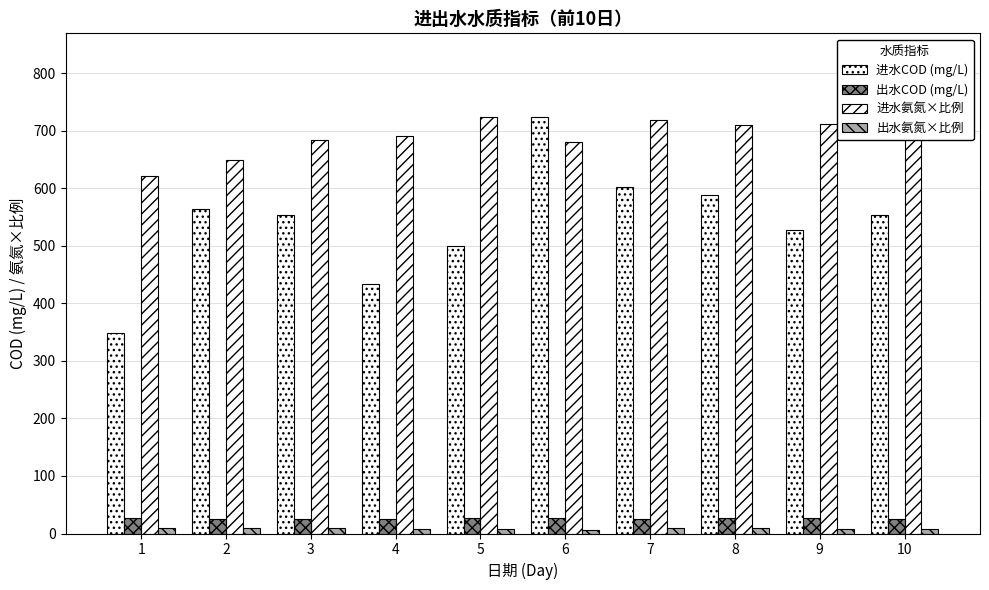

How many values in the 进水COD (mg/L) series are below 554?

5